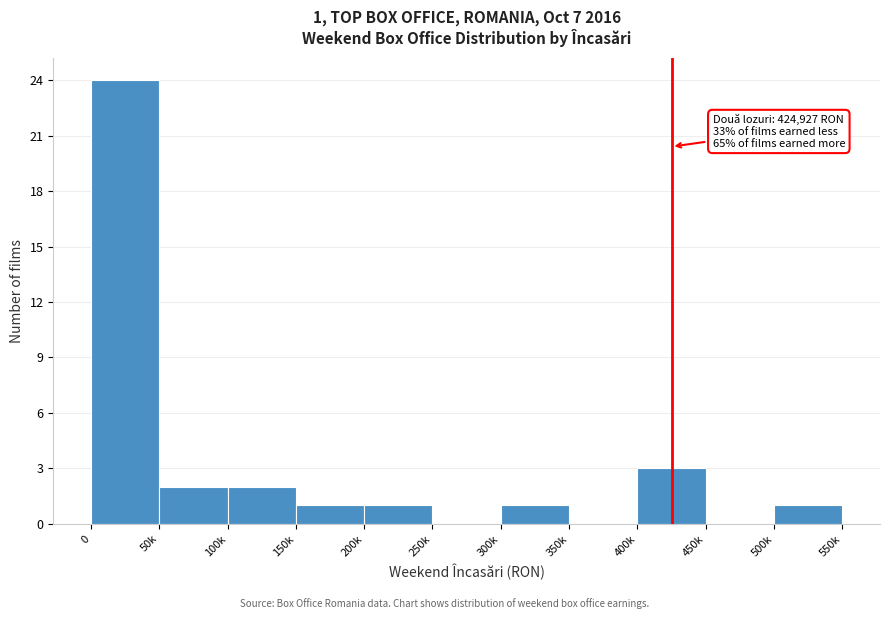

Reading left to right, what are all the values shown in this chart?

0=24	50k=2	100k=2	150k=1	200k=1	250k=0	300k=1	350k=0	400k=3	450k=0	500k=1